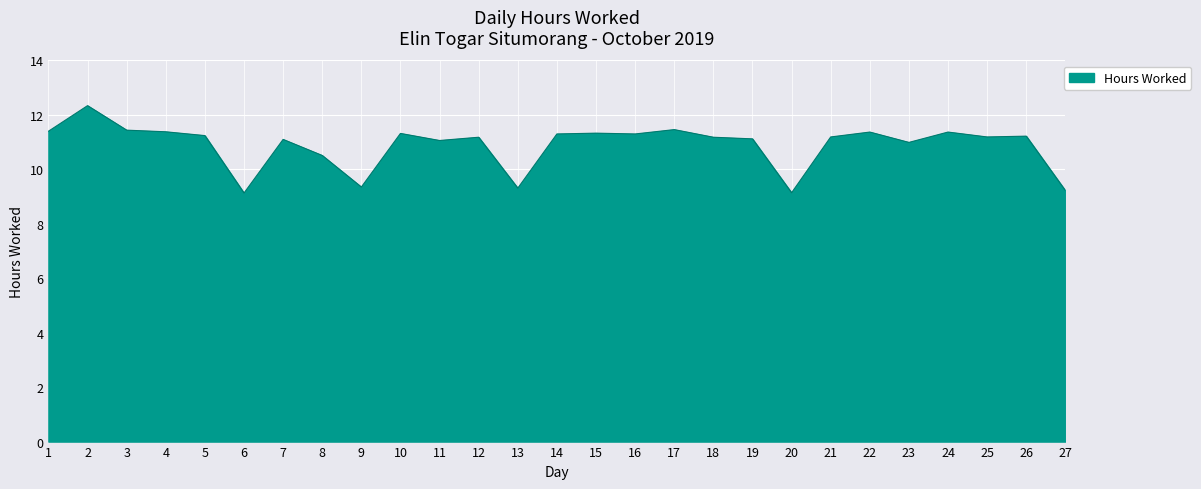

Where does the data first go above 11?

1